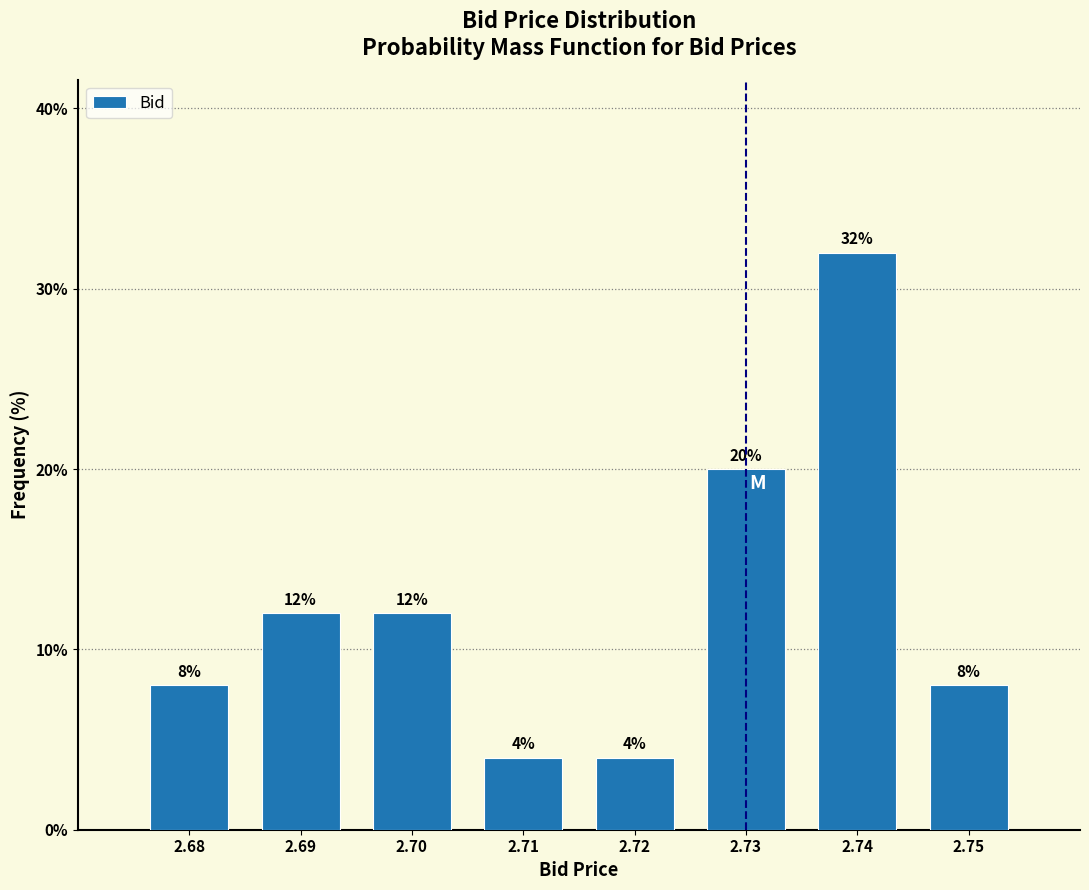

Reading left to right, transcribe all the data shown in this chart.

8	12	12	4	4	20	32	8